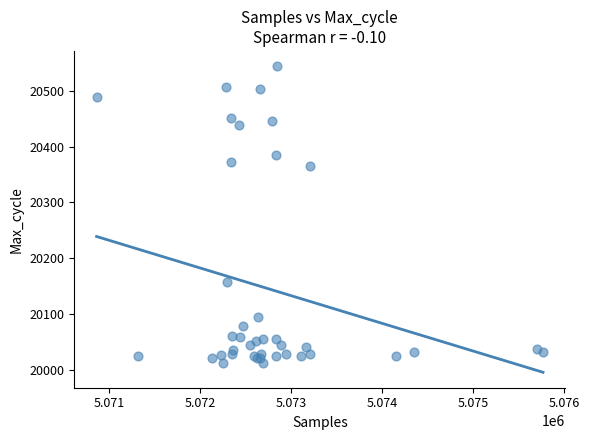

What Y value in the scatter plot is closest to 20278?

20365